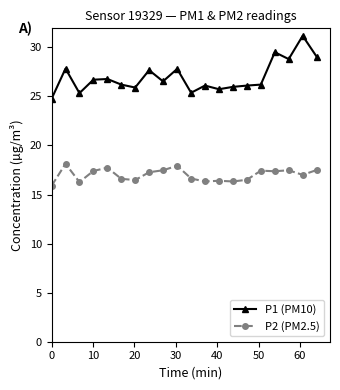

What is the average value of the P1 (PM10) series?

27.0